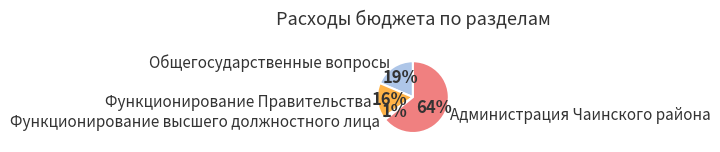

What is the majority slice?

Администрация Чаинского района